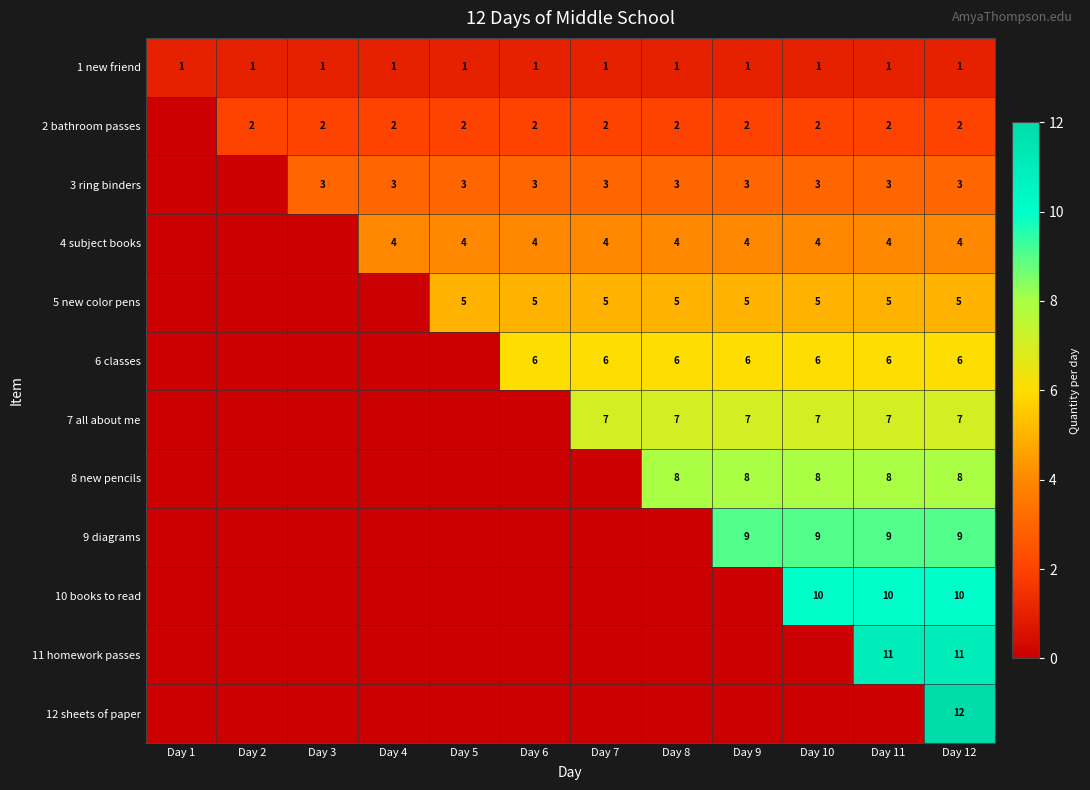

What is the difference between the highest and lowest values at Day 12?

11